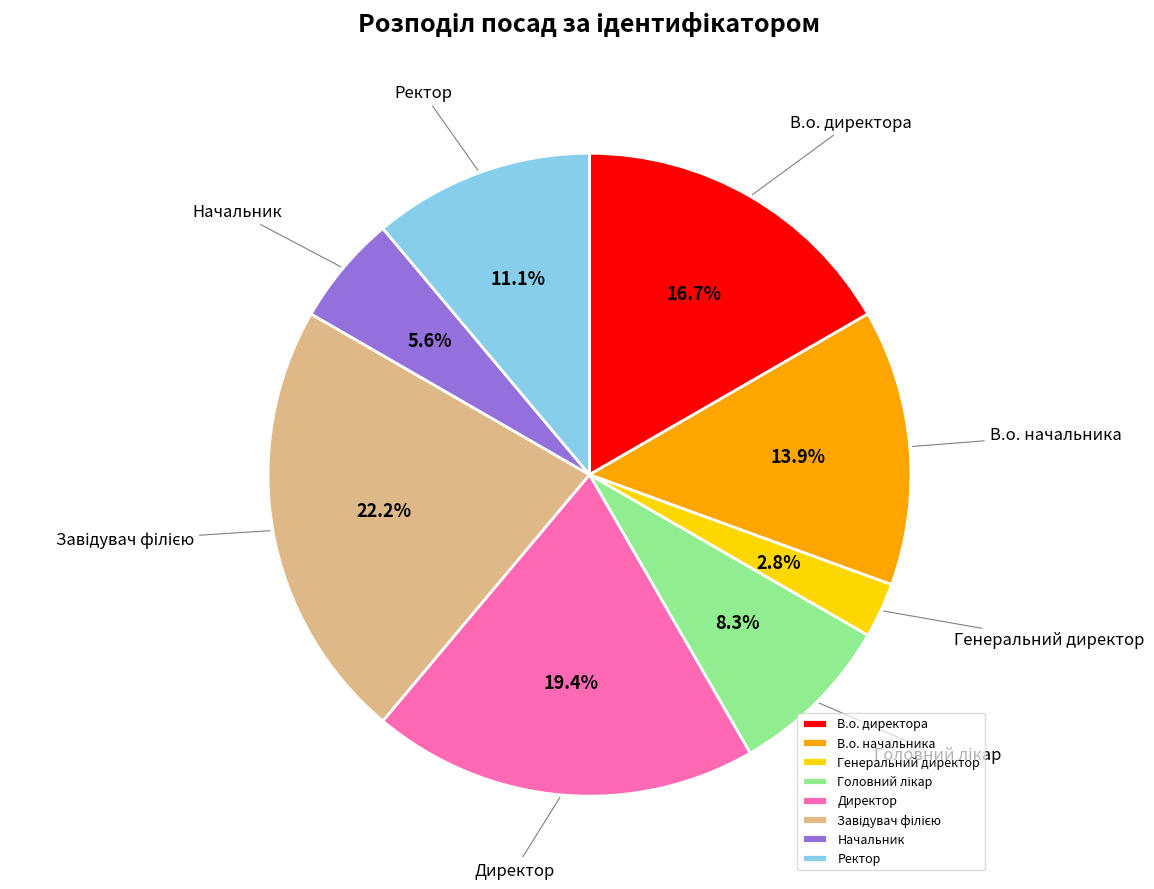

To the nearest percent, what portion does Директор represent?

19%